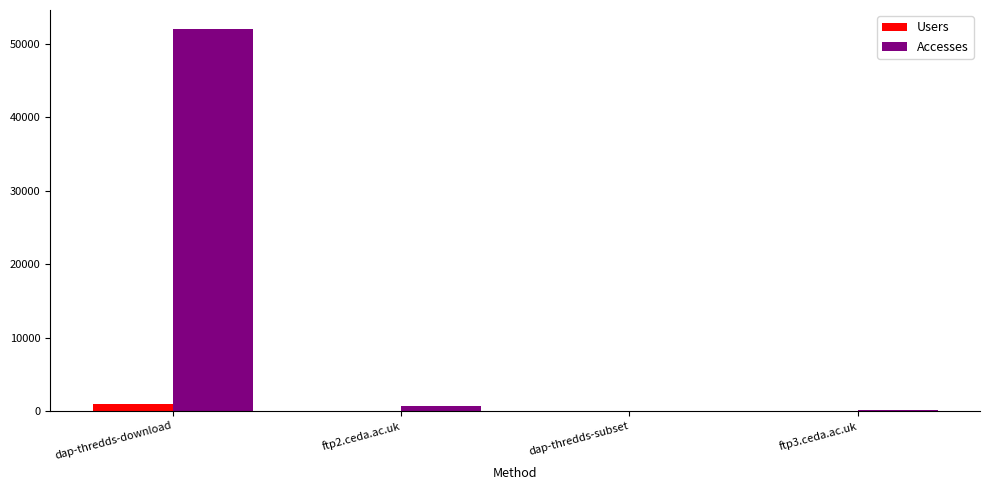

What is the total value across all series at dap-thredds-download?

52930